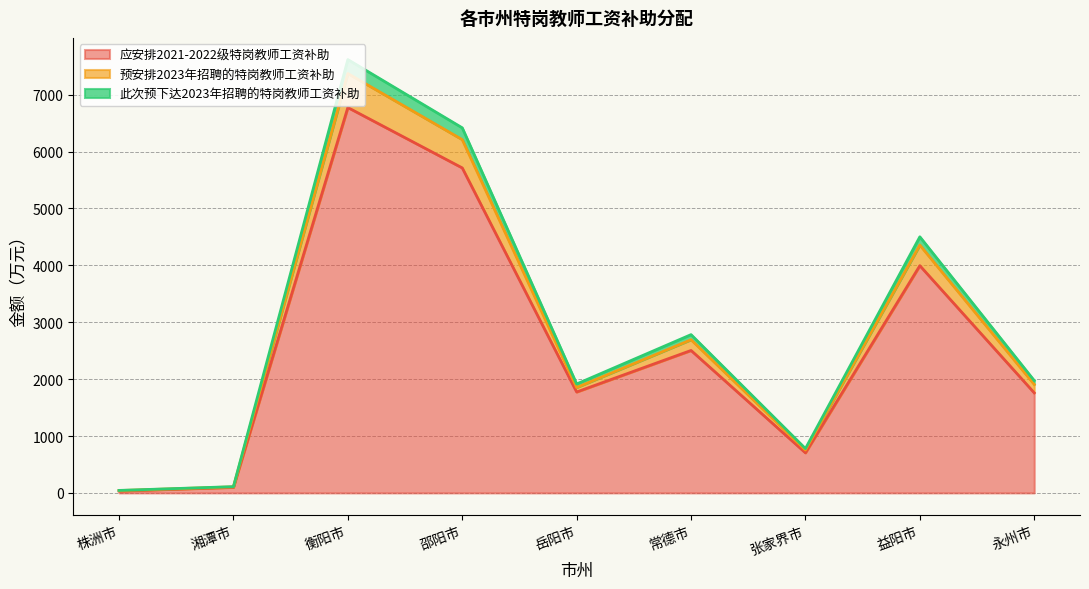

What is the value of the 此次预下达2023年招聘的特岗教师工资补助 point at the 1st from the left?

41.5